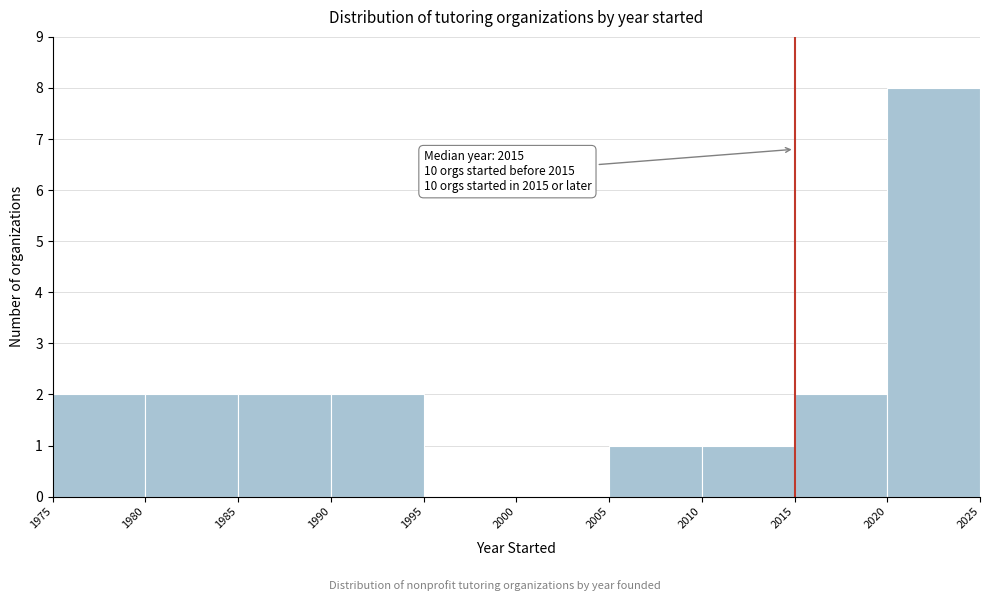

Which range on the x-axis has the tallest bar?

2020 to 2025